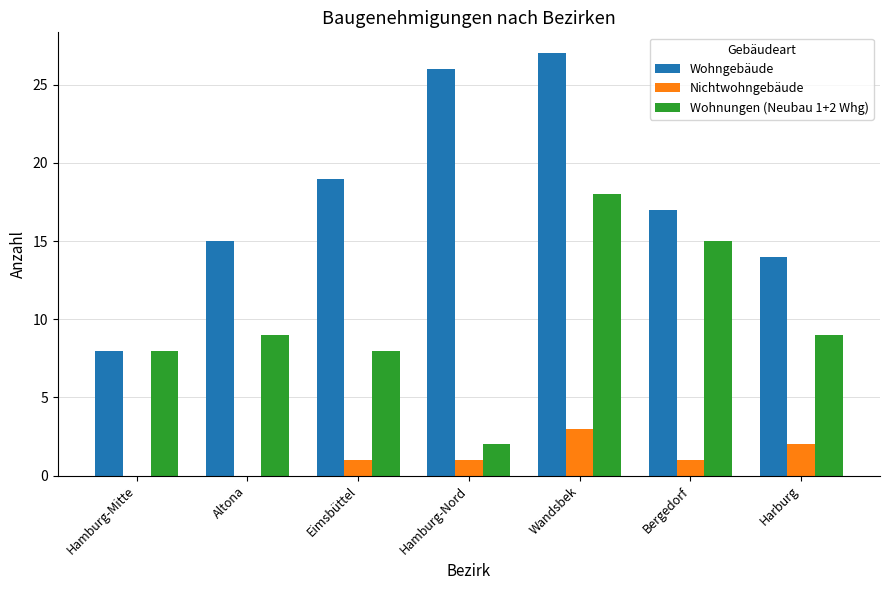

Which series changed the most between Eimsbüttel and Harburg?

Wohngebäude